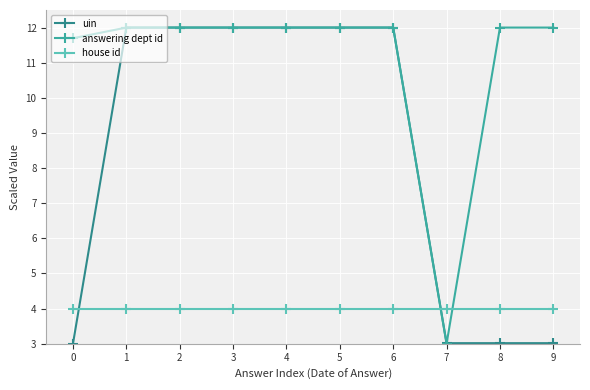

Which series changed the most between 0 and 9?

answering dept id